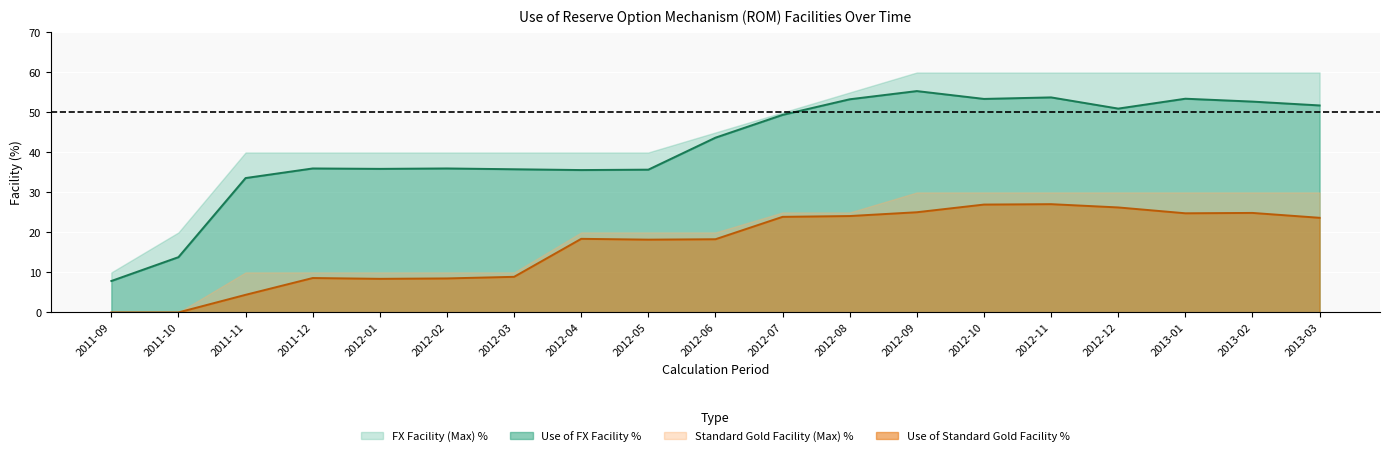

What is the sum of all Standard Gold Facility (Max) % values?

320.4